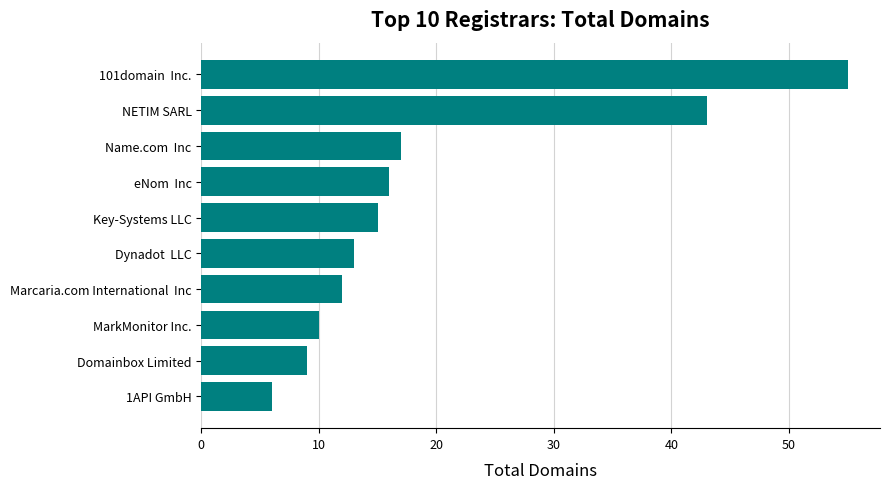

Reading top to bottom, list all the values displayed in this chart.

101domain  Inc.=55	NETIM SARL=43	Name.com  Inc=17	eNom  Inc=16	Key-Systems LLC=15	Dynadot  LLC=13	Marcaria.com International  Inc=12	MarkMonitor Inc.=10	Domainbox Limited=9	1API GmbH=6